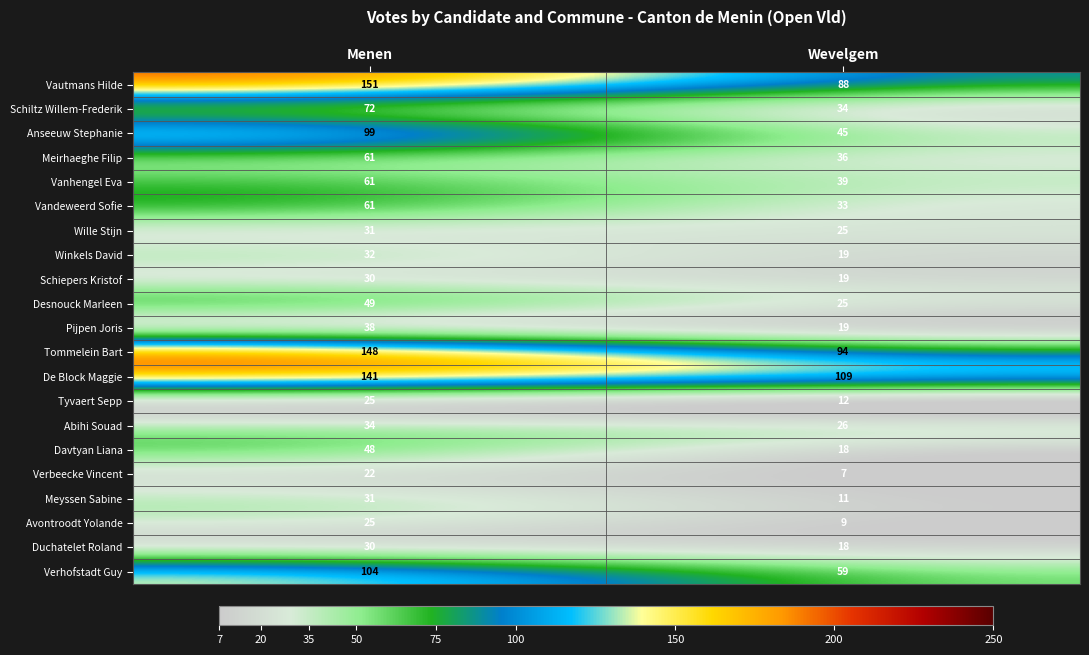

Count the number of data series in this chart.

21